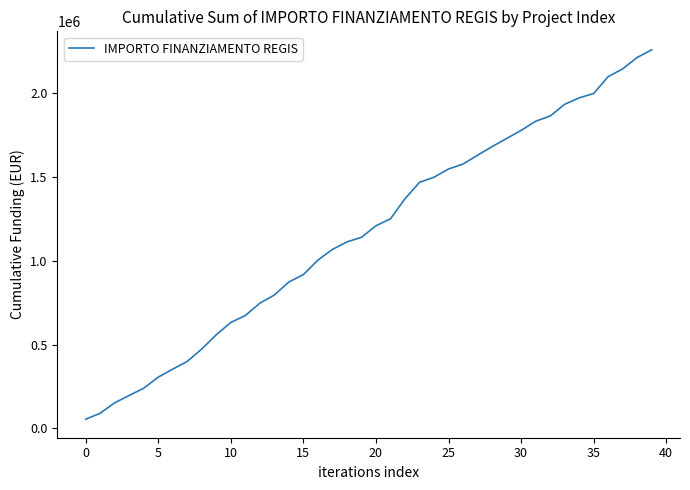

What is the difference between the maximum and minimum values?

2204649.0